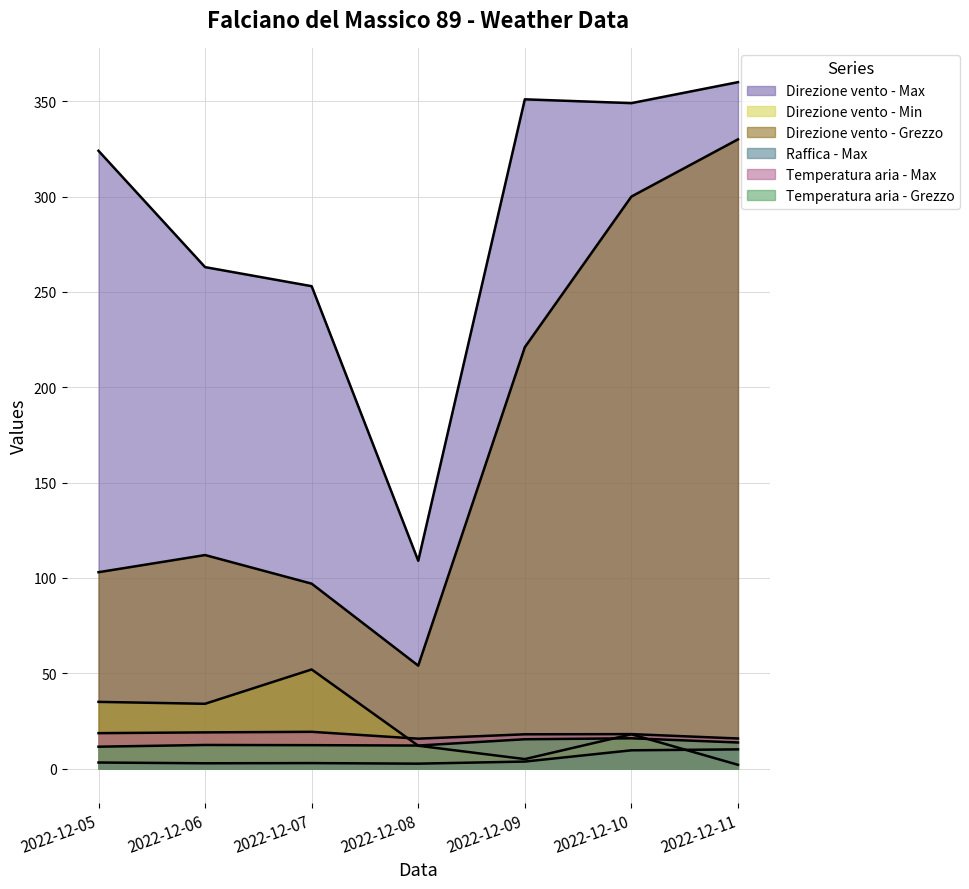

Where is Raffica - Max nearest to the value 6?

2022-12-09